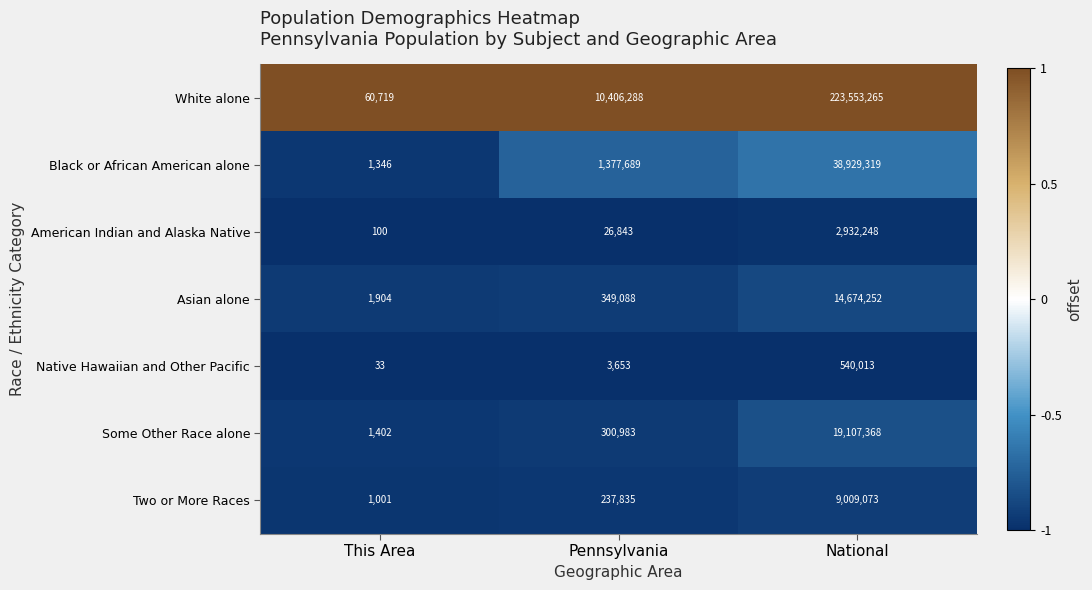

What is the sum of the American Indian and Alaska Native values at National and Pennsylvania?

2959091